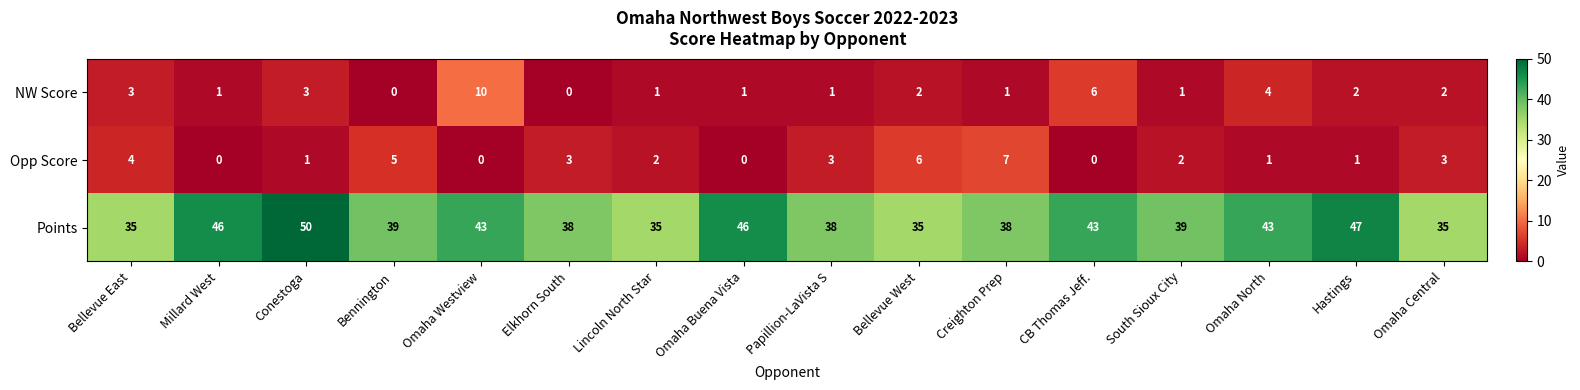

How many categories are shown in the chart?

16